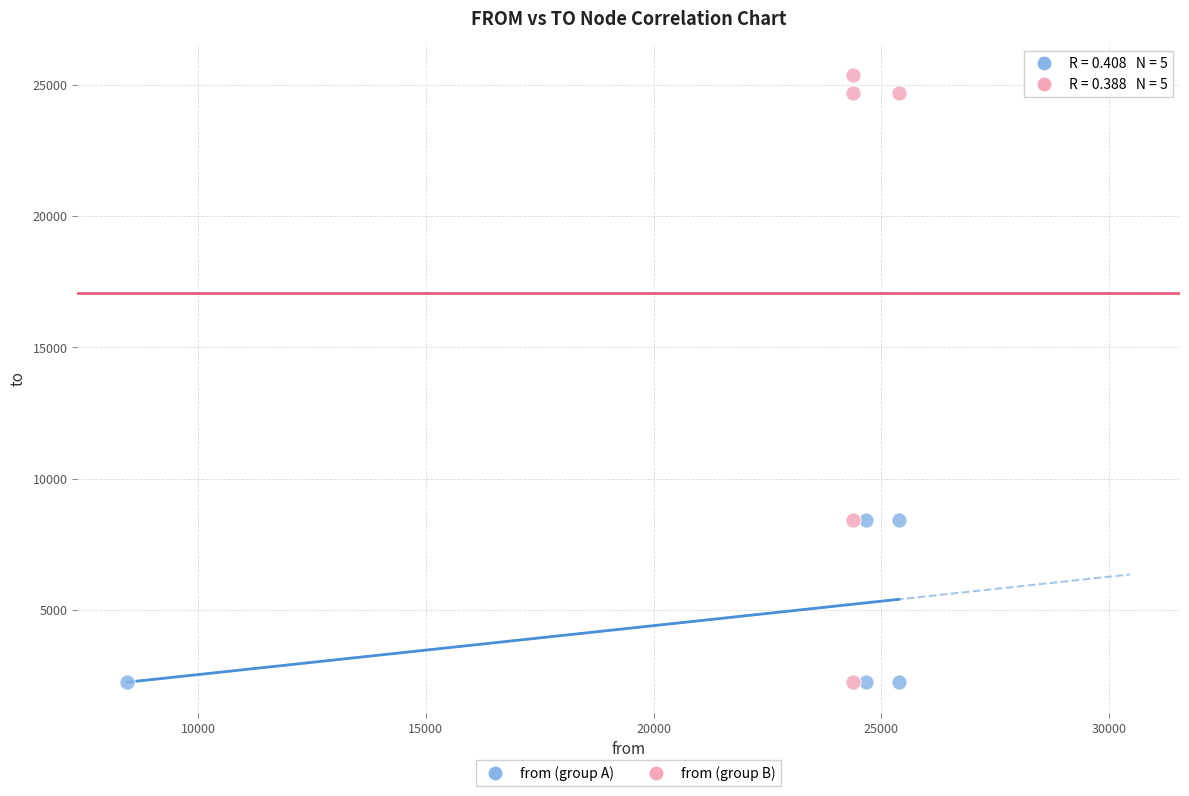

Which series reaches the maximum Y coordinate?

from (group B)